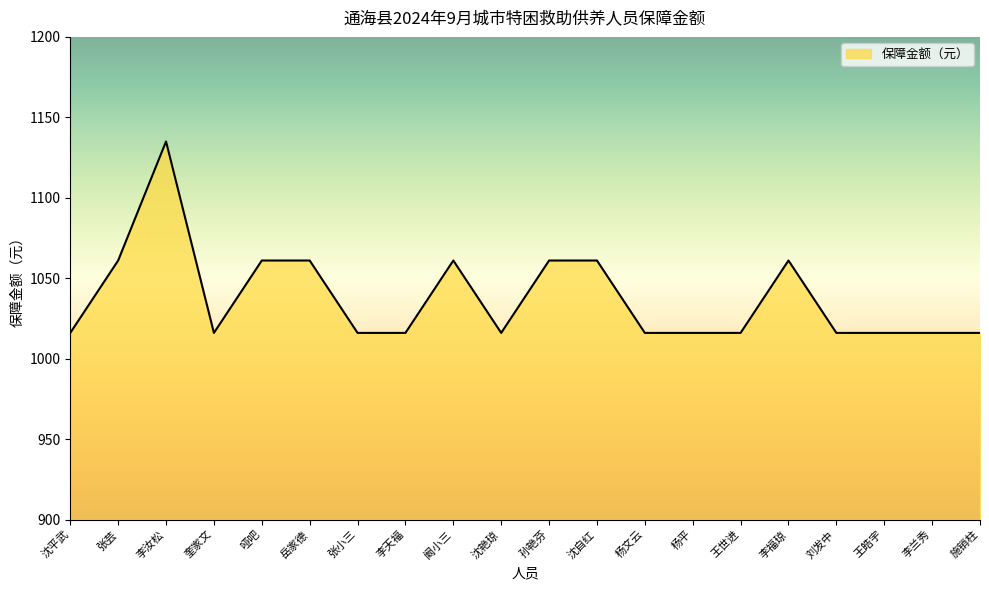

What position from the left is 李福琼?

16